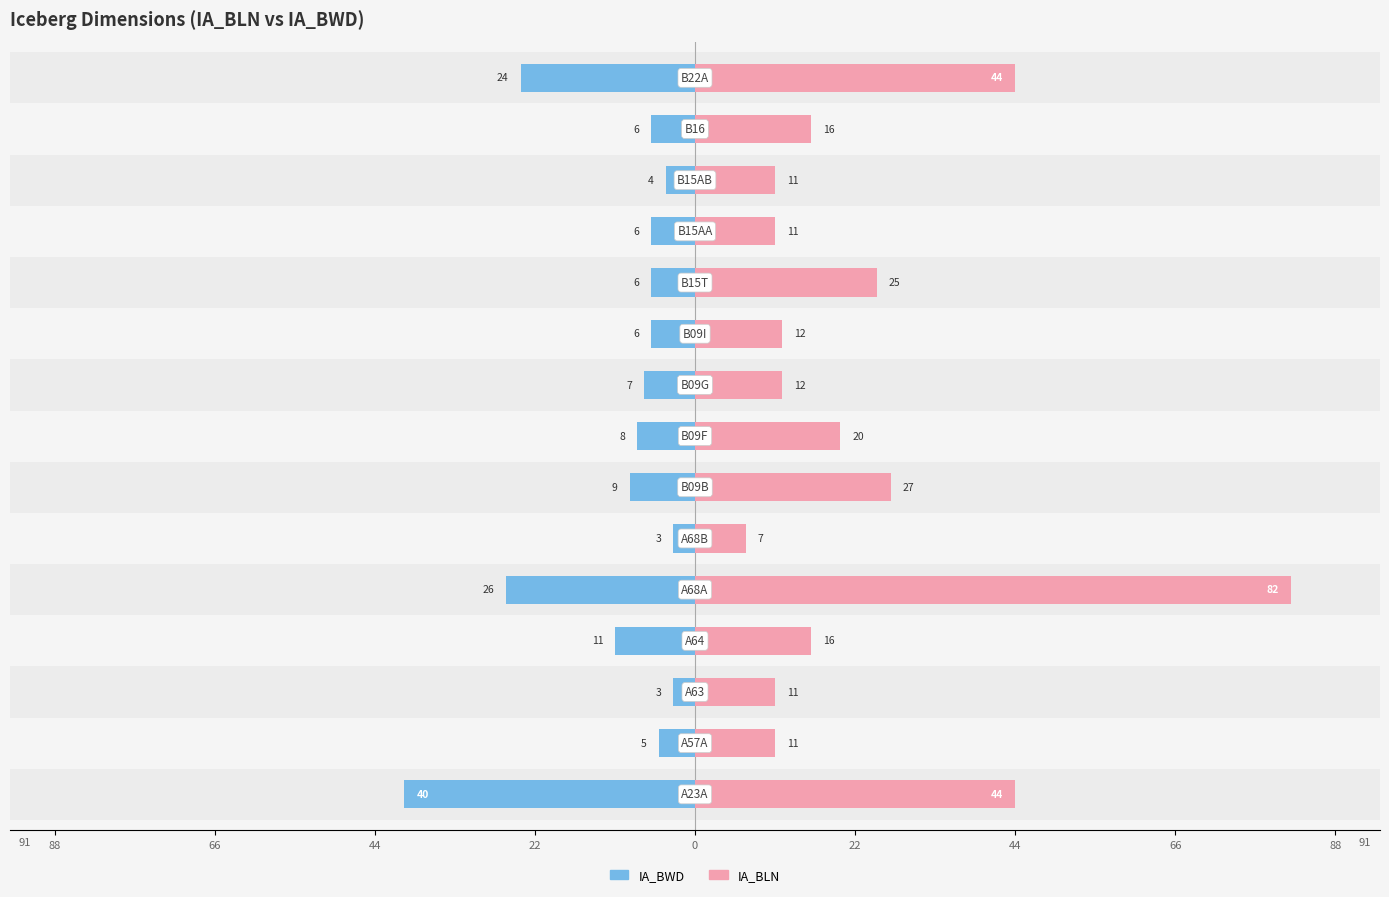

True or false: IA_BWD has a value of -1 at 66.

False